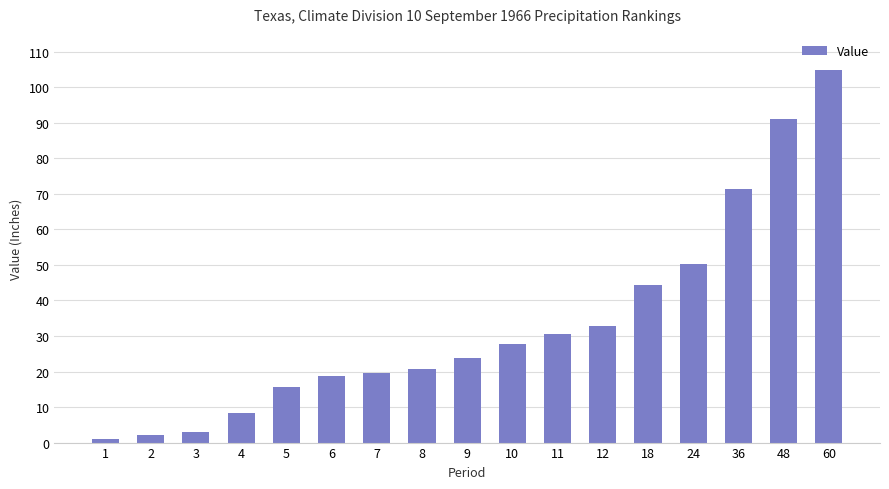

What is the sum of all values?

566.0